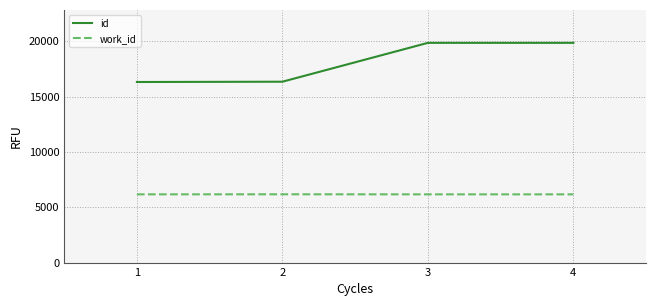

What are all the series names shown in the legend?

id, work_id